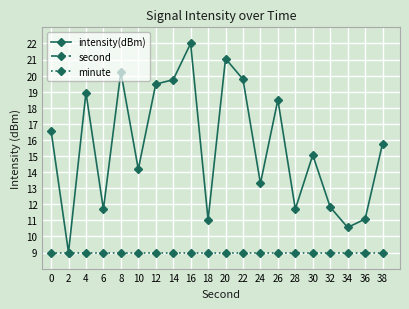

True or false: minute and intensity(dBm) intersect in this chart.

False